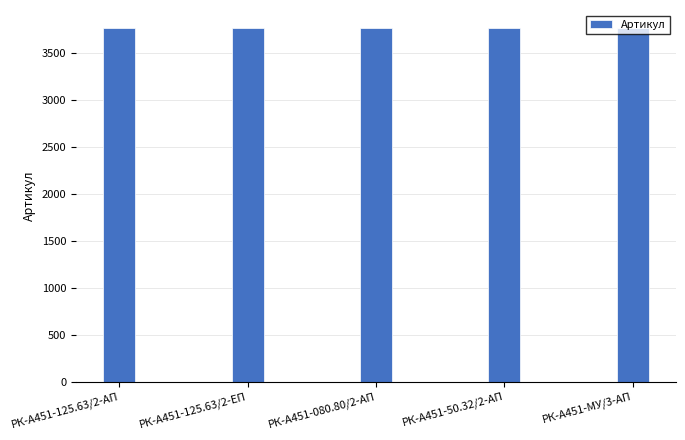

What is the sum of the values at РК-А451-МУ/3-АП and РК-А451-125.63/2-АП?

7528